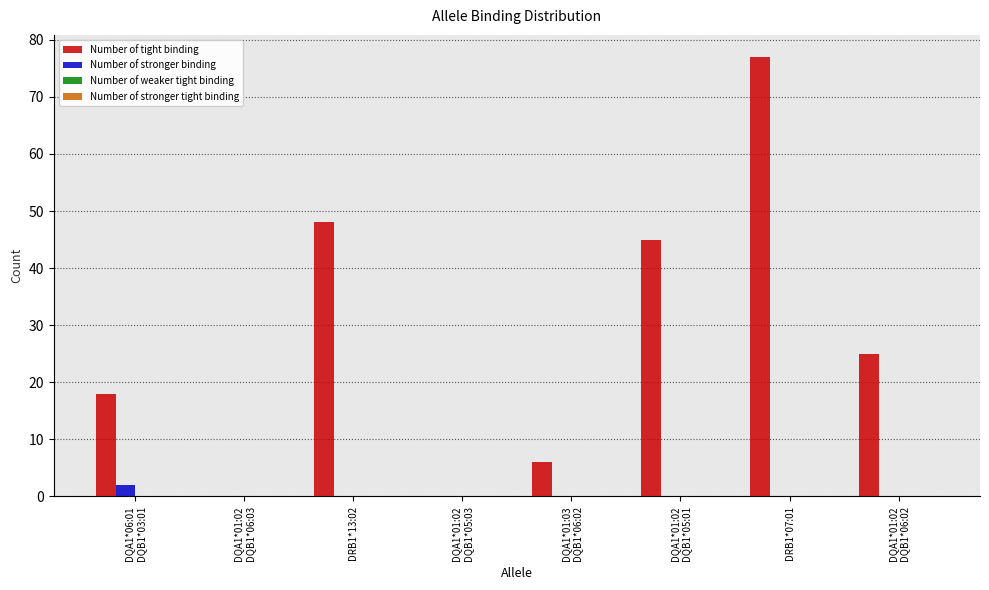

What is the sum of all Number of tight binding values?

219